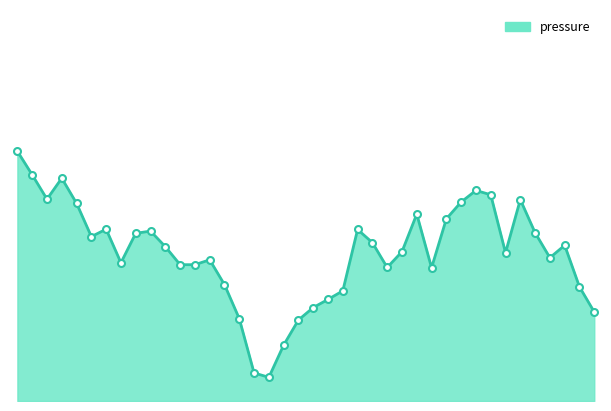

Does the chart display data point markers on the line(s)?

No